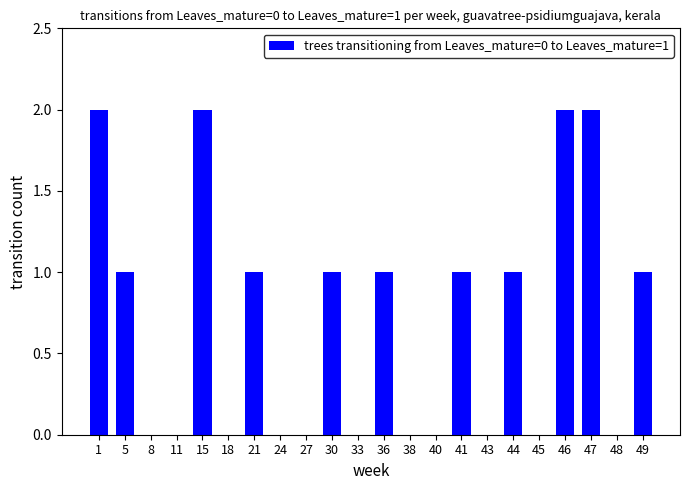

Reading right to left, transcribe all the data shown in this chart.

1	0	2	2	0	1	0	1	0	0	1	0	1	0	0	1	0	2	0	0	1	2